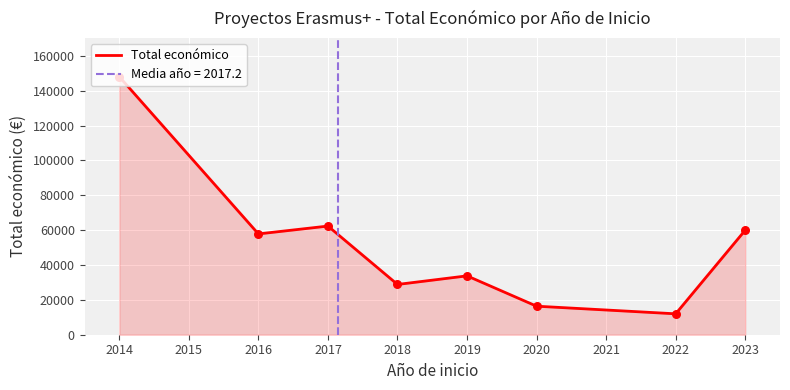

What is the change in value from 2023 to 2017?

+2364